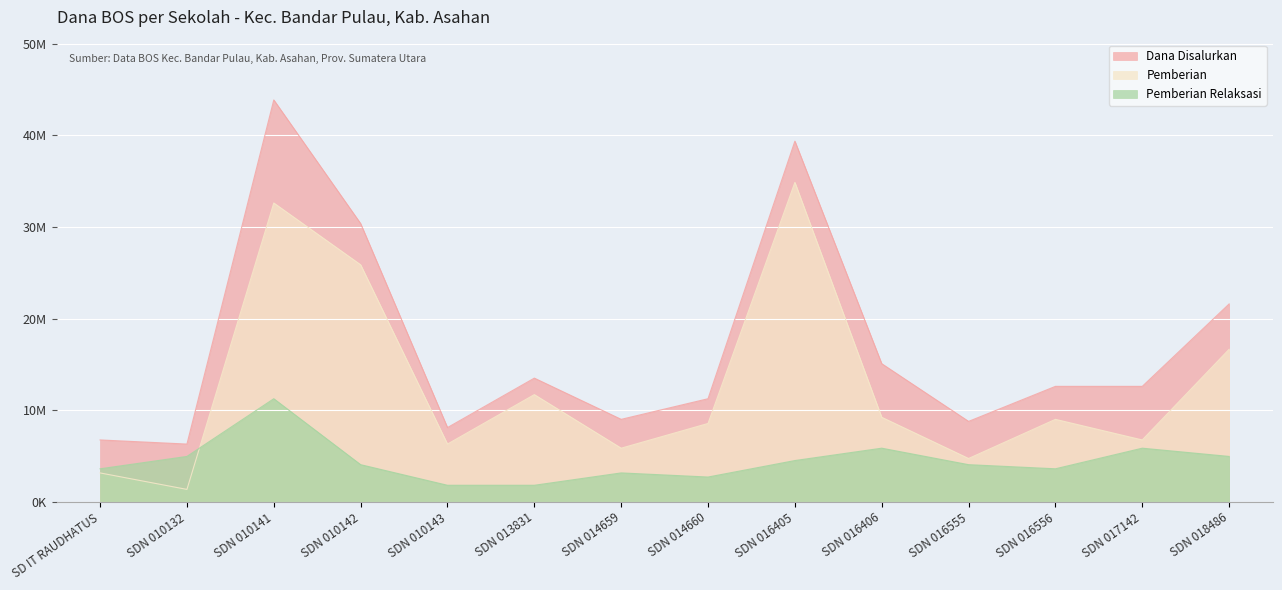

True or false: Pemberian has a value of 11106838 at SDN 010142.

False